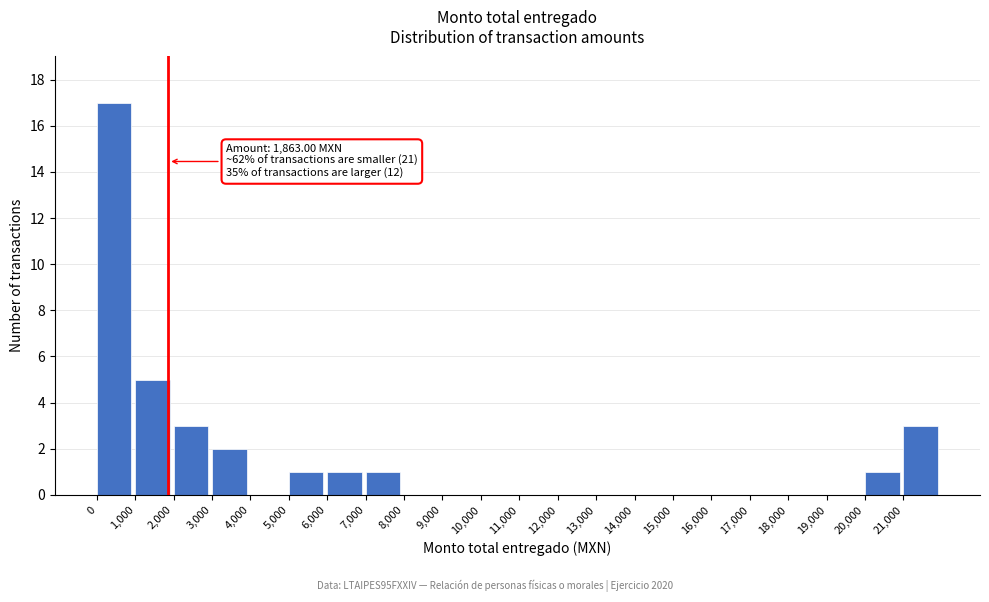

Over which range of the x-axis is the bar tallest?

0 to 1000